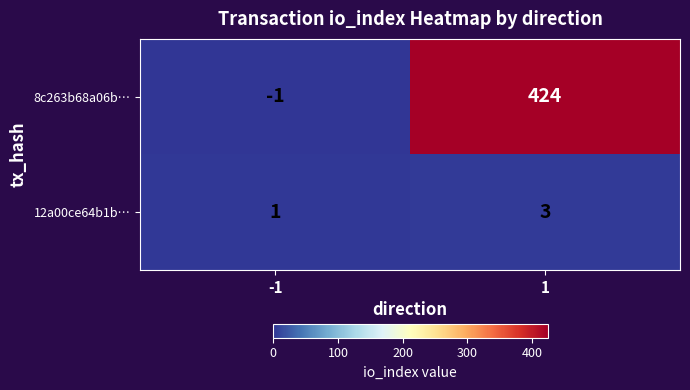

Which series has the largest total across all categories?

8c263b68a06b…